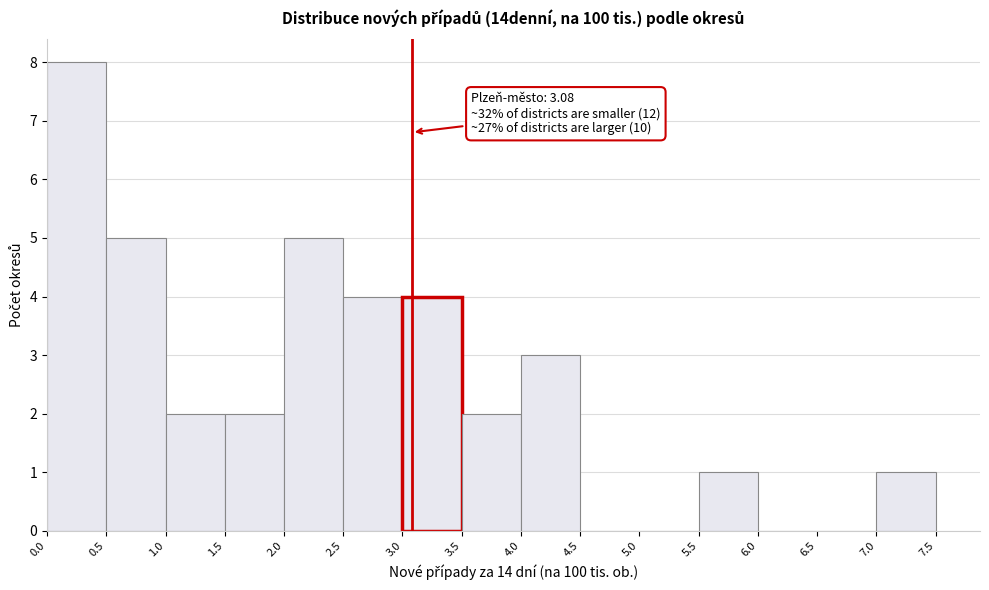

Over which range of the x-axis is the bar tallest?

0.0 to 0.5